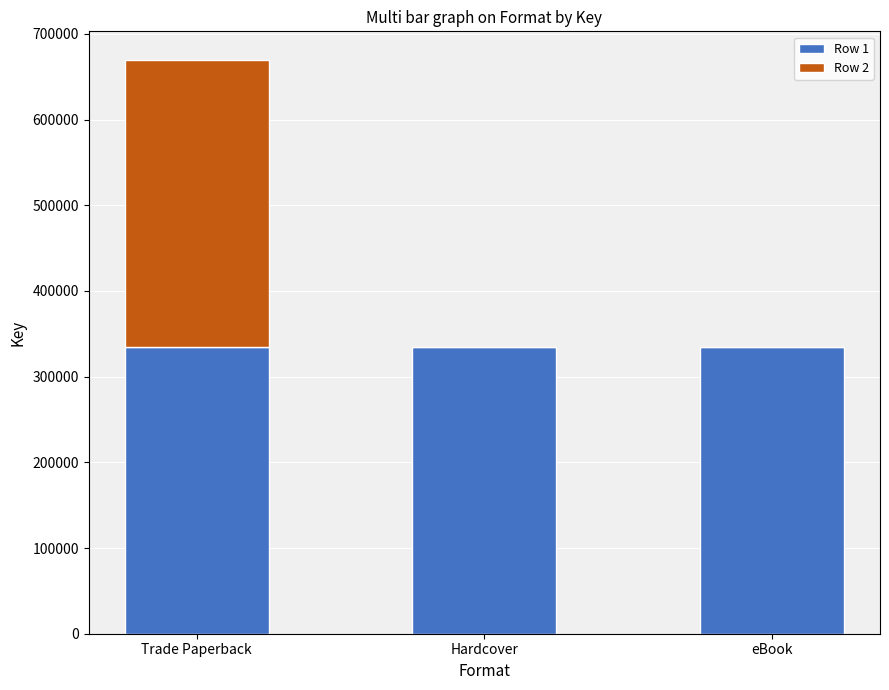

The Row 1 series shows 334717 at Trade Paperback. True or false?

True